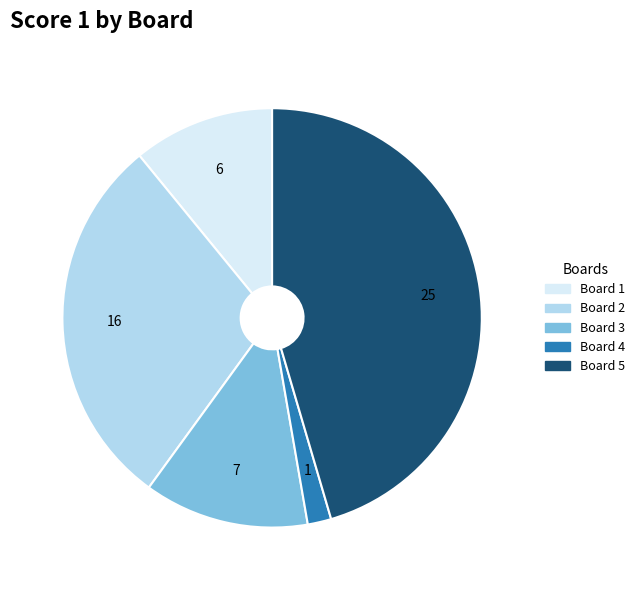

Is the sum of Board 1 and Board 4 greater than half?

No